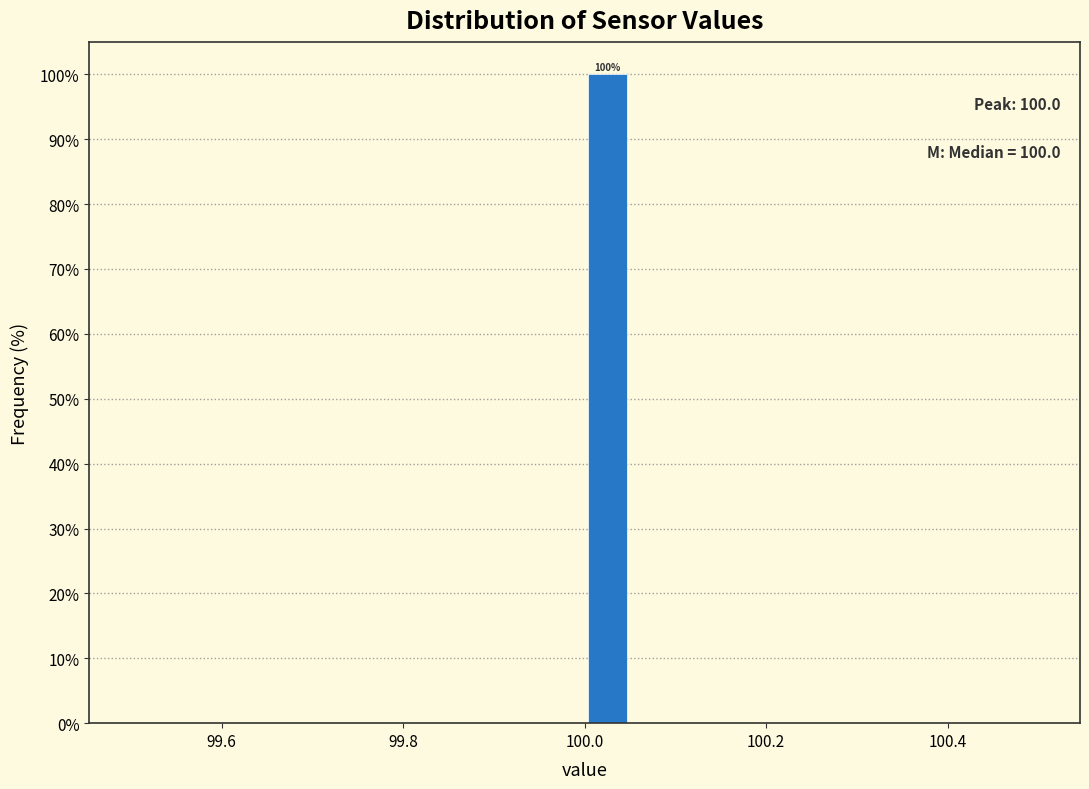

Read against the x-axis, roughly where is the centre of the tallest bar?

100.02